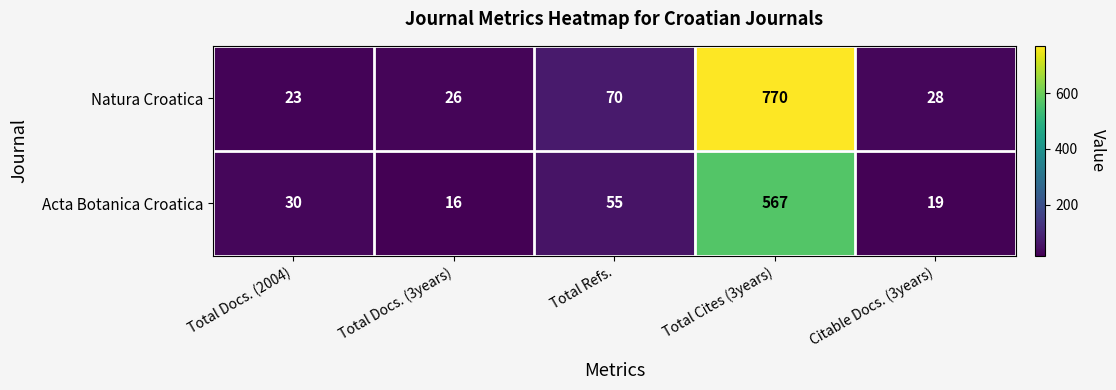

Which series has the largest total across all categories?

Natura Croatica